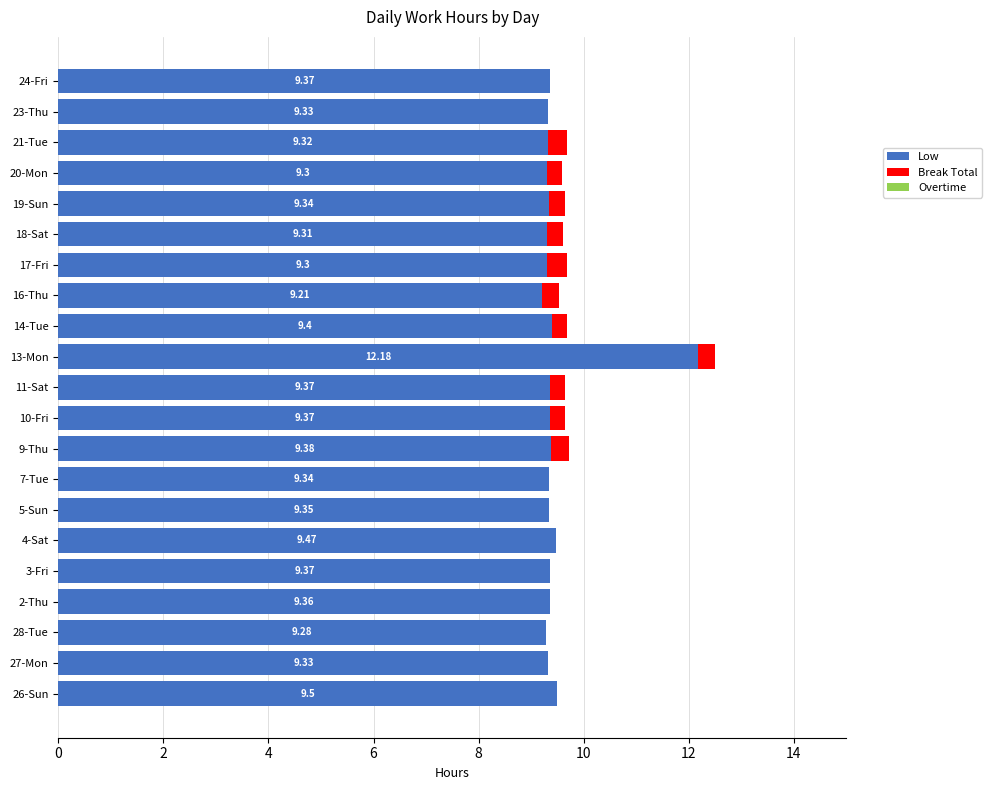

What is the sum of the Low values at 21-Tue and 3-Fri?

18.7